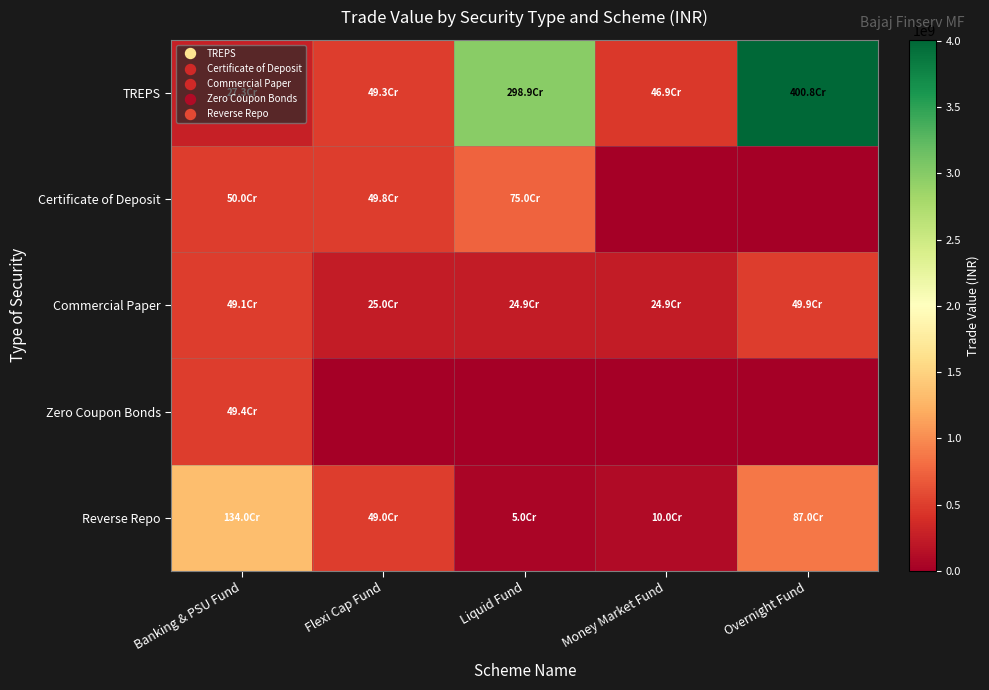

Reading left to right, transcribe all the data shown in this chart.

TREPS: Banking & PSU Fund=272850890.1	Flexi Cap Fund=493395799.9	Liquid Fund=2988990794.5	Money Market Fund=469175759.9	Overnight Fund=4008062055.9
Certificate of Deposit: Banking & PSU Fund=499906500.0	Flexi Cap Fund=498448500.0	Liquid Fund=749859750.0	Money Market Fund=0.0	Overnight Fund=0.0
Commercial Paper: Banking & PSU Fund=490522000.0	Flexi Cap Fund=249589750.0	Liquid Fund=249463500.0	Money Market Fund=249466250.0	Overnight Fund=498923500.0
Zero Coupon Bonds: Banking & PSU Fund=493550000.0	Flexi Cap Fund=0.0	Liquid Fund=0.0	Money Market Fund=0.0	Overnight Fund=0.0
Reverse Repo: Banking & PSU Fund=1339999003.6	Flexi Cap Fund=489961948.0	Liquid Fund=49999498.8	Money Market Fund=99996000.0	Overnight Fund=869913512.9